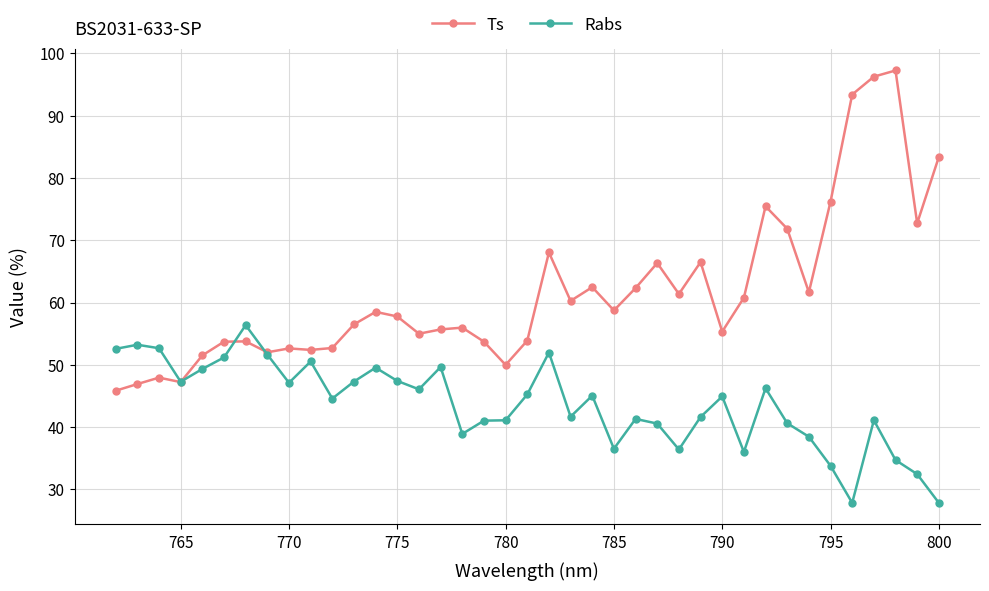

What is the smallest value displayed?

27.8